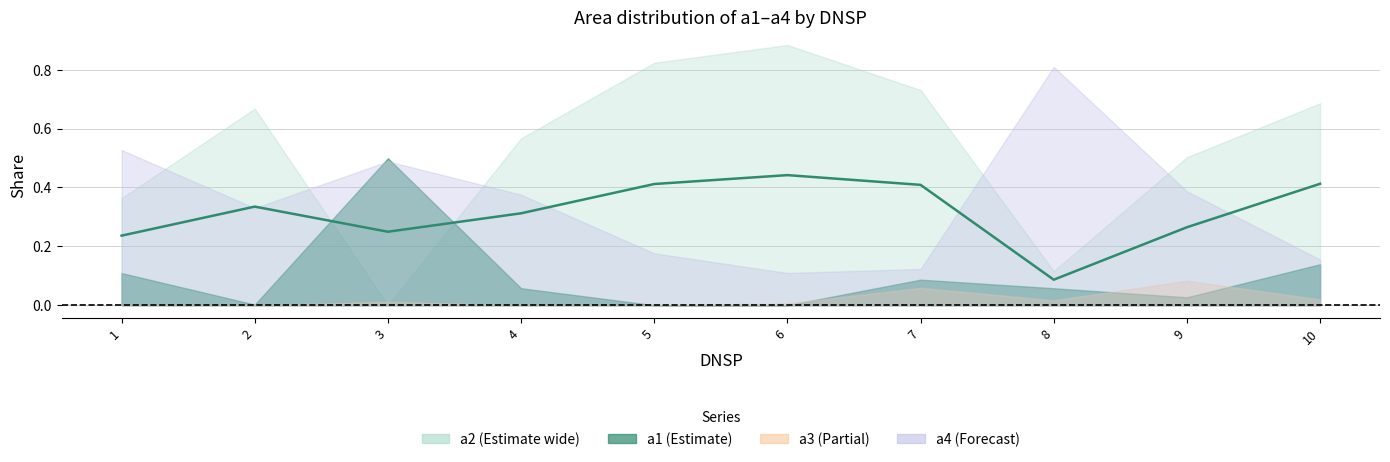

Reading left to right, extract all data points from this chart.

0.2	0.3	0.2	0.3	0.4	0.4	0.4	0.1	0.3	0.4